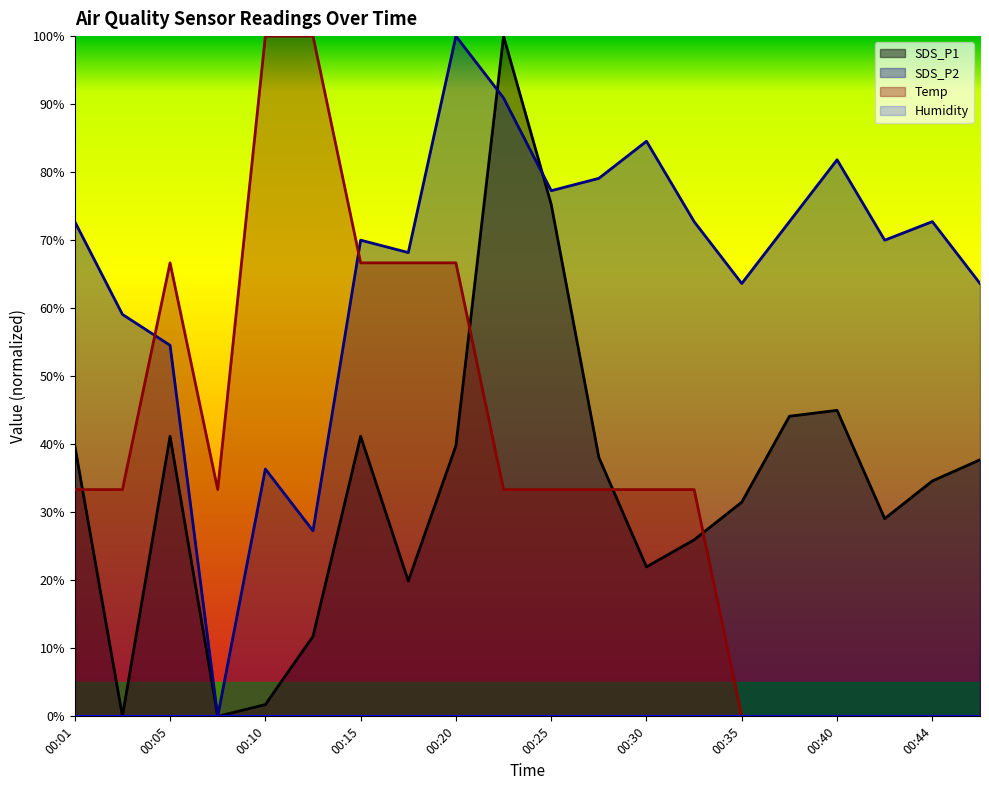

What is the value of the SDS_P2 point at the 8th from the left?

68.2